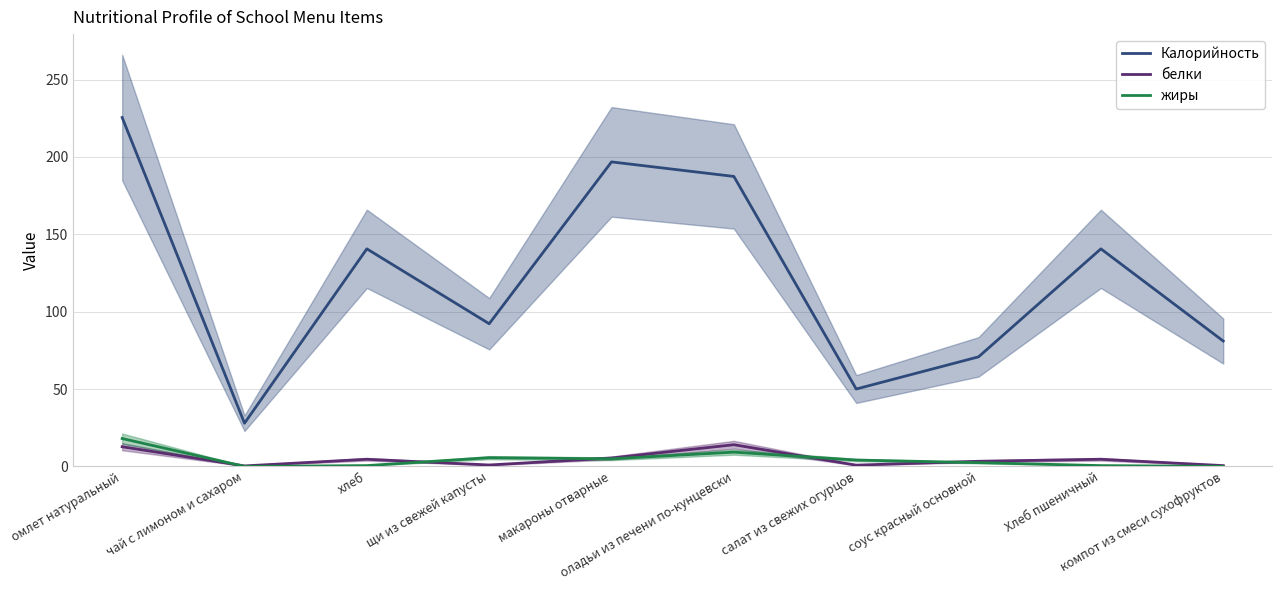

What is the label of the 1st point from the right?

компот из смеси сухофруктов